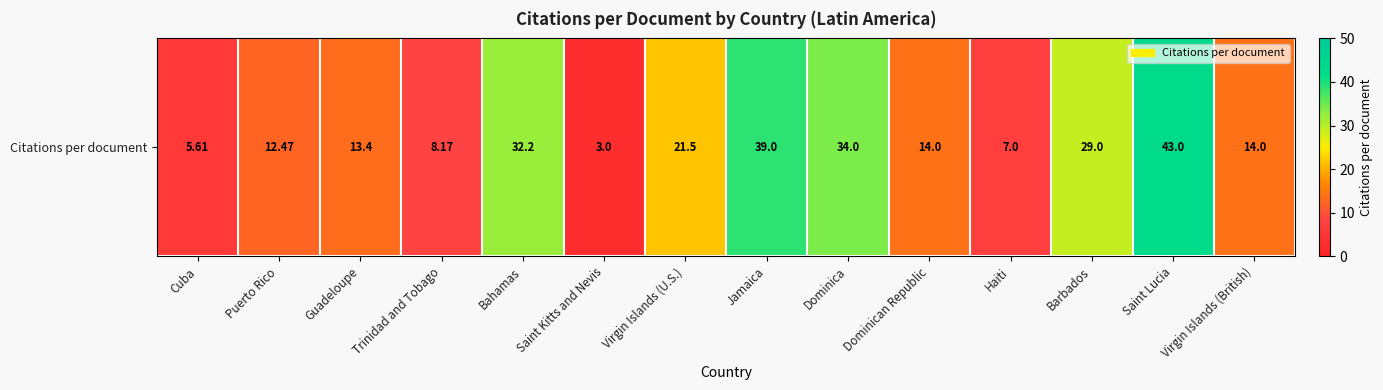

Which label corresponds to the largest value in the chart?

Saint Lucia